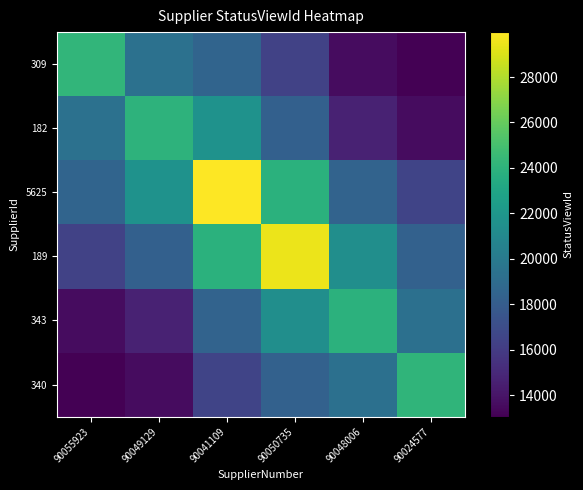

What is the total value across all series at 90055923?

105165.0